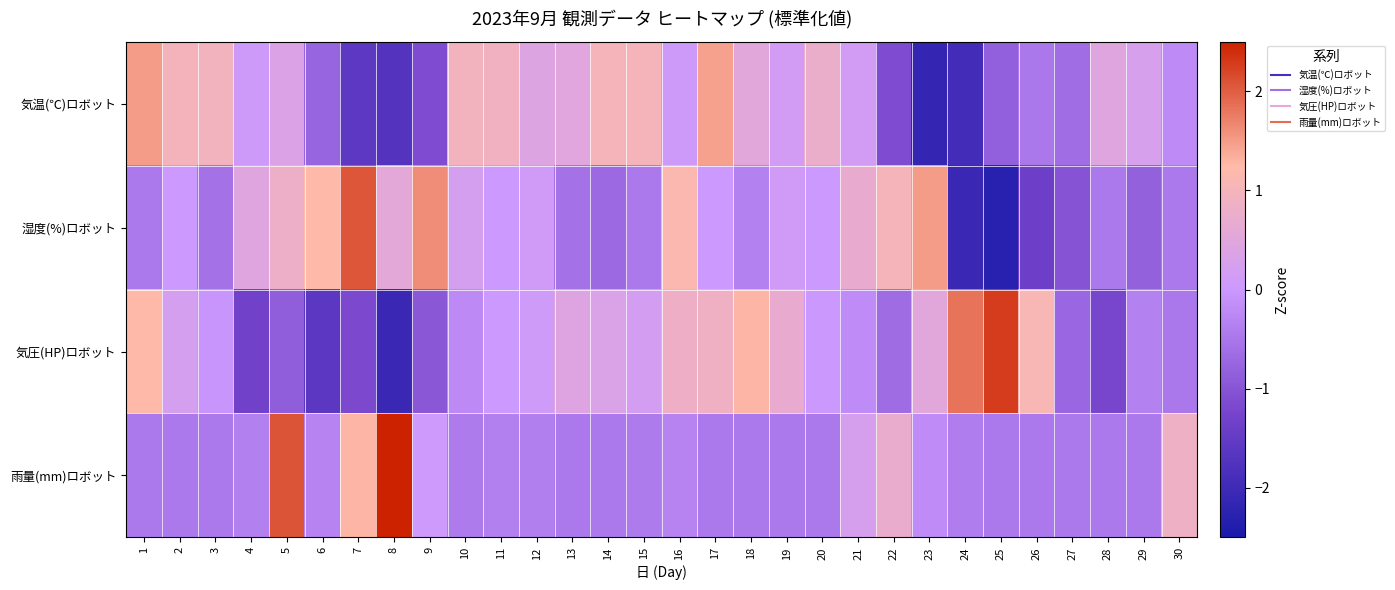

Which has a higher value, 22 or 30?

30